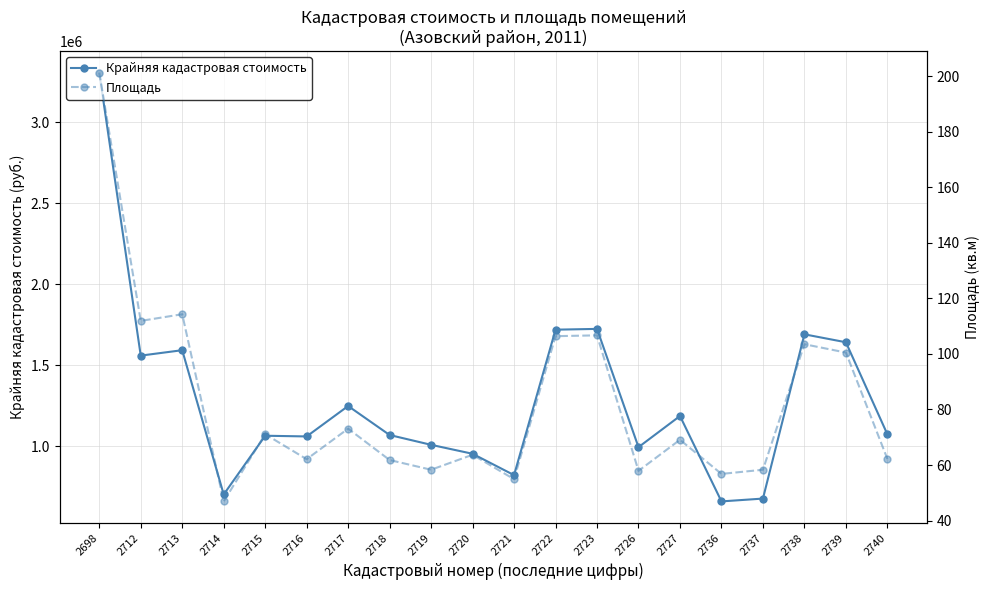

In Площадь, how many points are lower than both neighbors (excluding endpoints)?

7